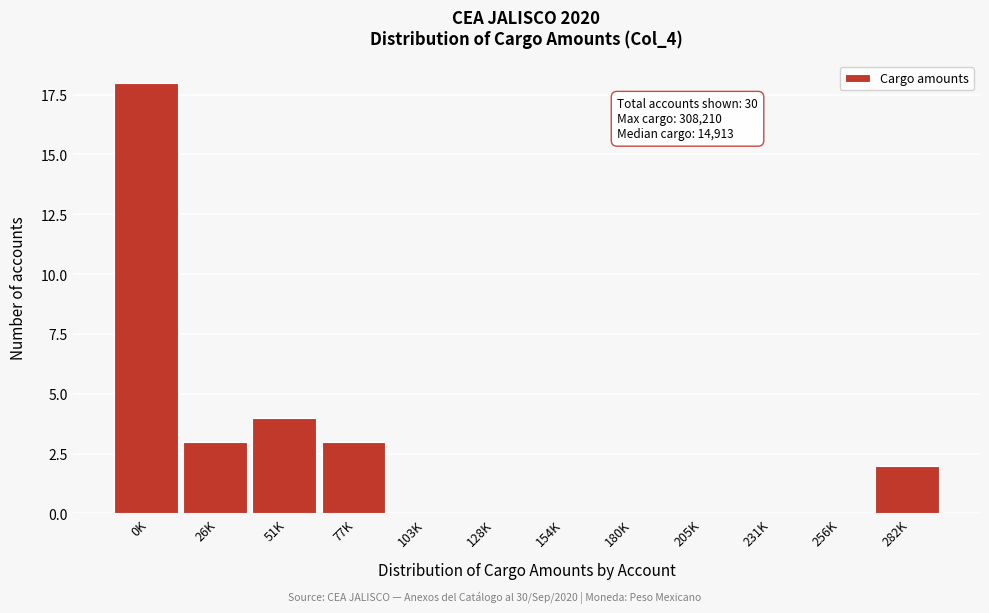

Reading left to right, extract all data points from this chart.

0K=18	26K=3	51K=4	77K=3	103K=0	128K=0	154K=0	180K=0	205K=0	231K=0	256K=0	282K=2